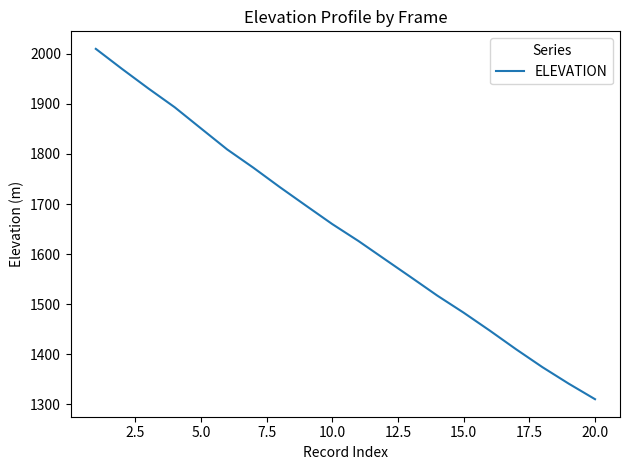

What is the smallest value displayed?

1310.5